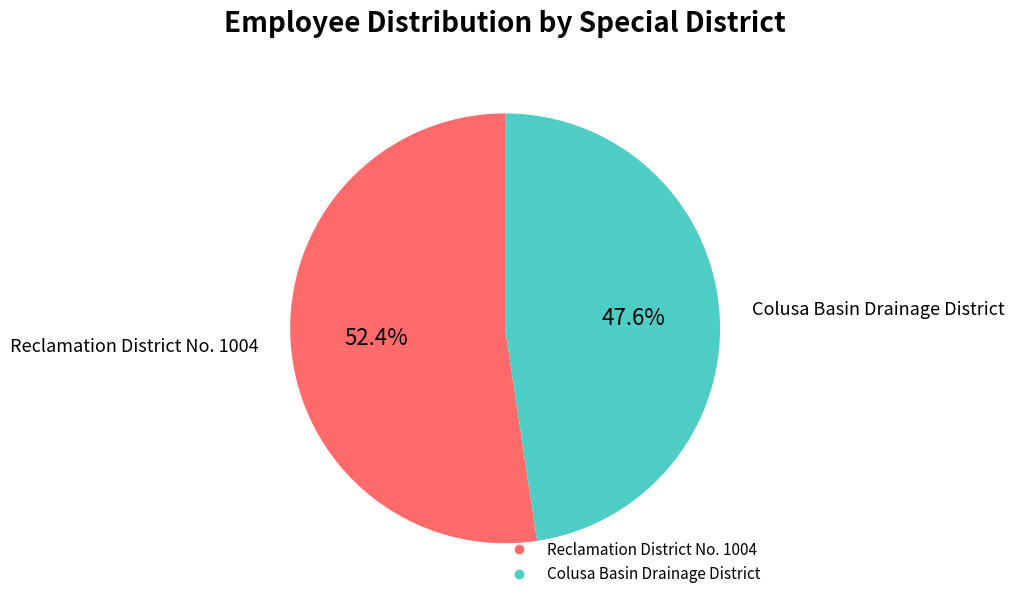

Which category has the smallest portion of the pie?

Colusa Basin Drainage District